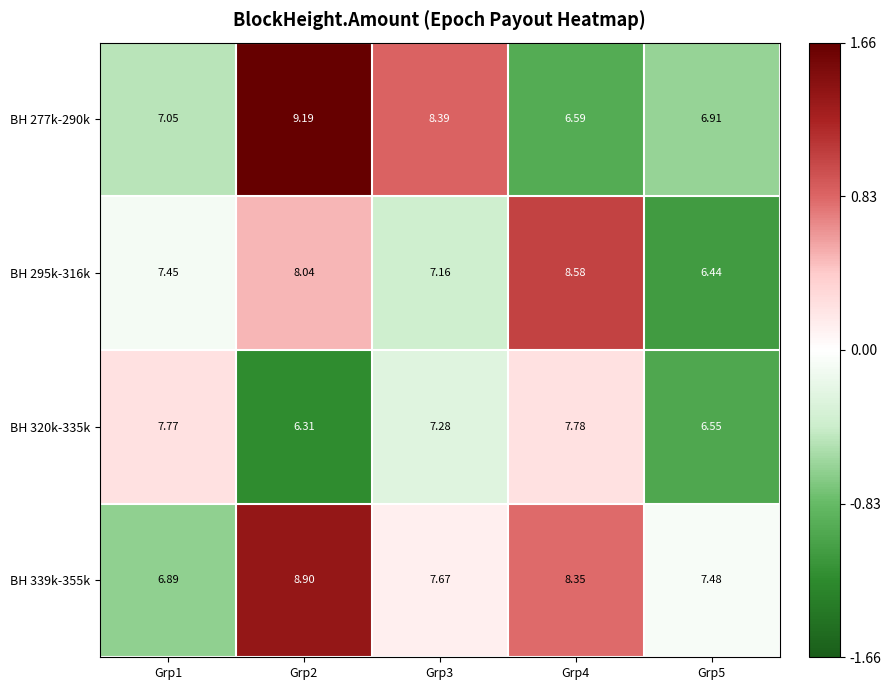

Is the value of BH 320k-335k at Grp3 greater than the value of BH 277k-290k at Grp2?

No